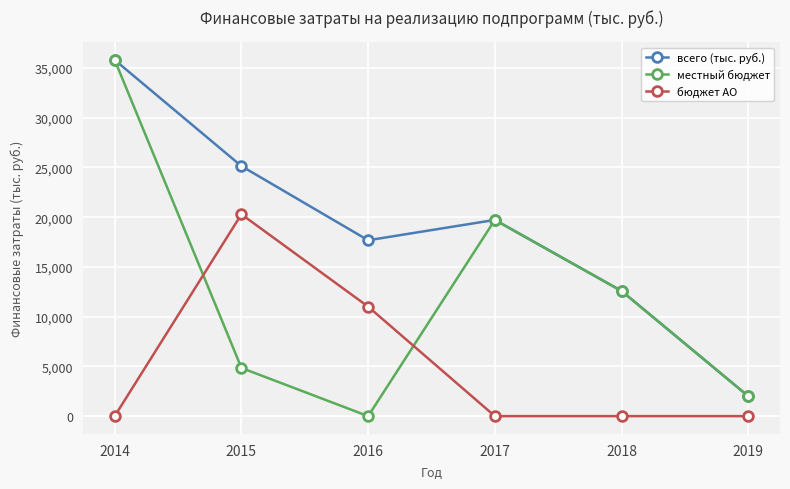

How many lines are shown in the chart?

3